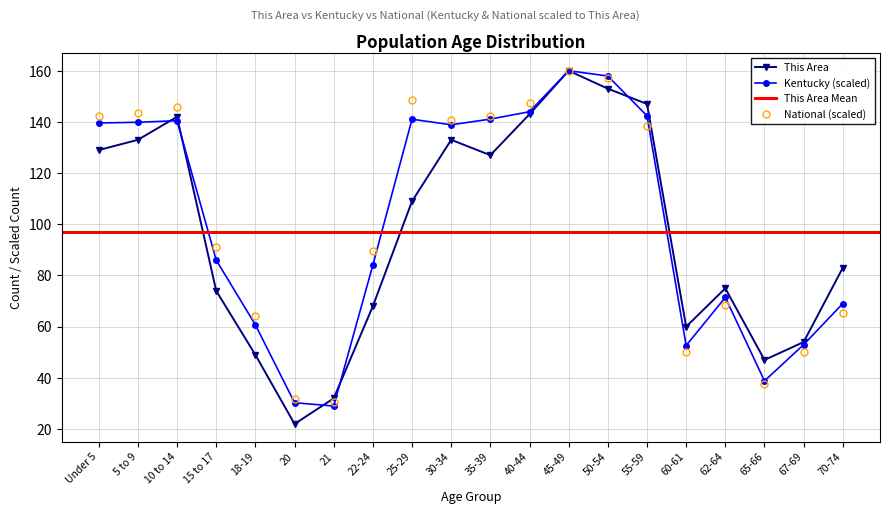

The This Area series shows 143.0 at 40-44. True or false?

True